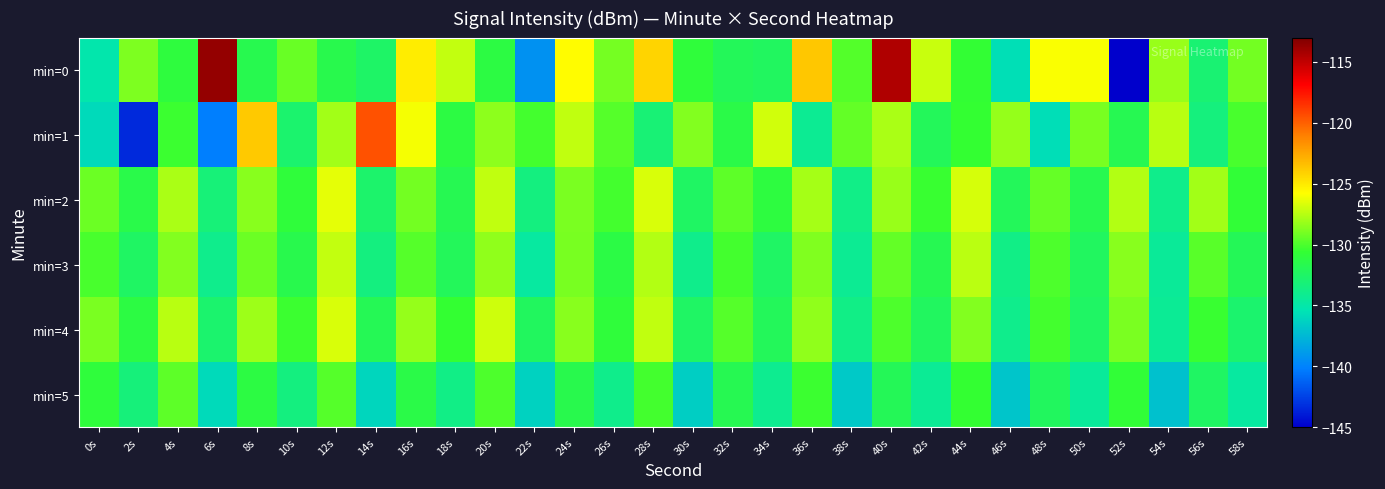

Which series has the largest total across all categories?

min=0